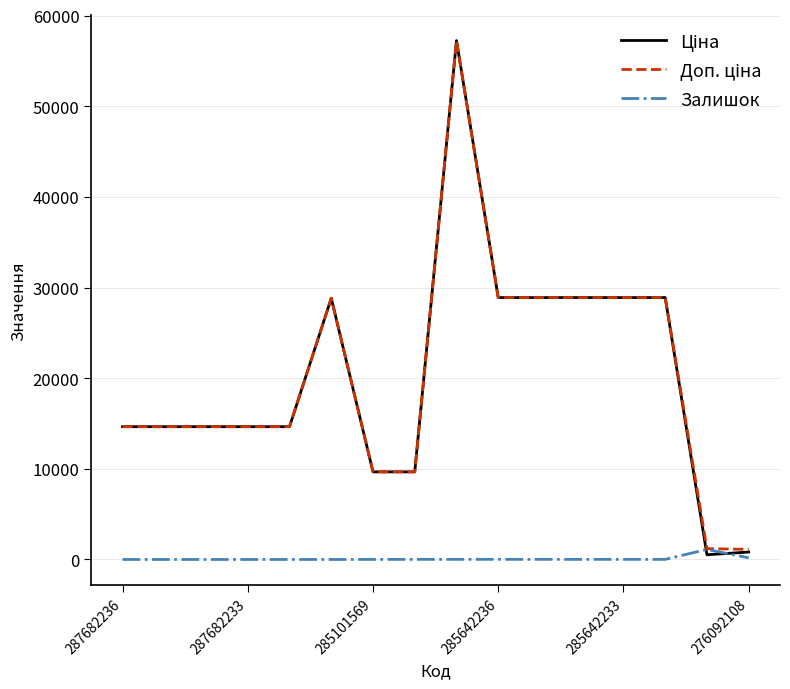

What is the maximum value shown in the chart?

57235.5